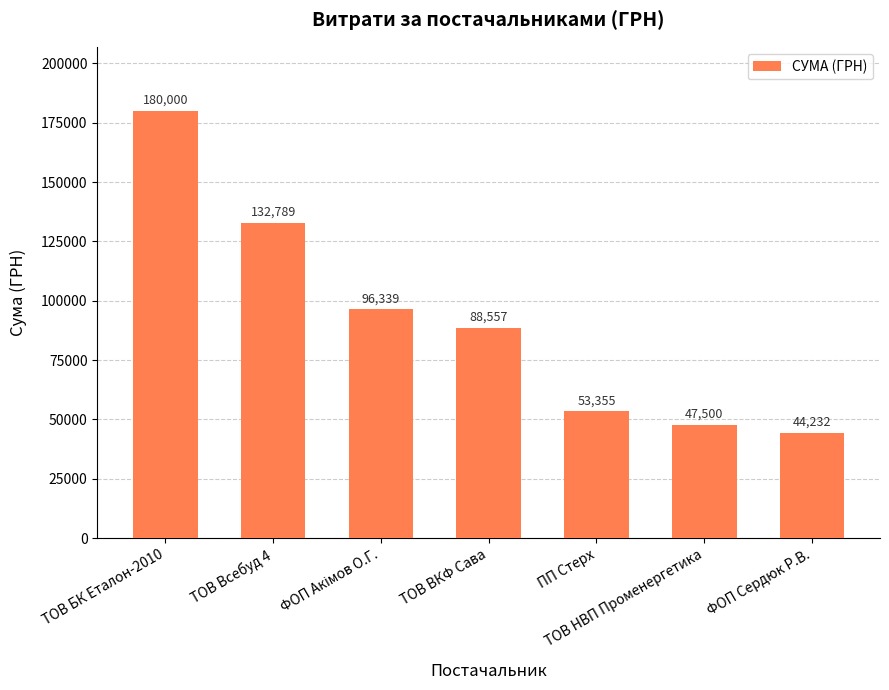

What value does the data have at ТОВ БК Еталон-2010?

180000.0